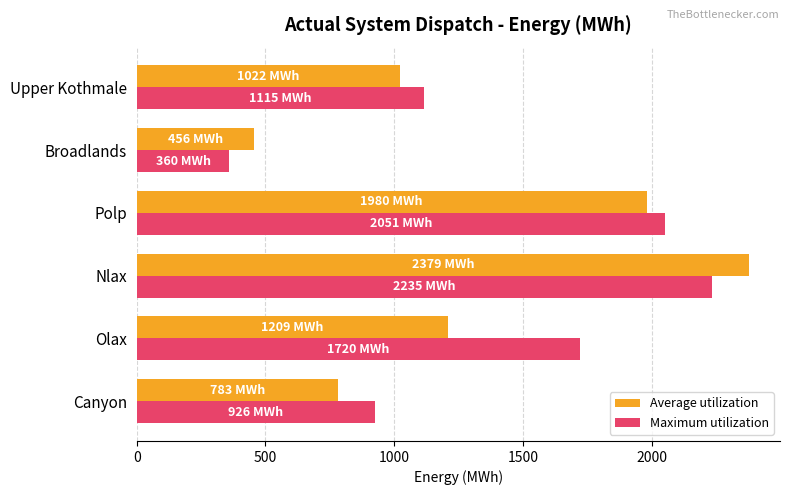

At which category is the sum across all series the highest?

Nlax